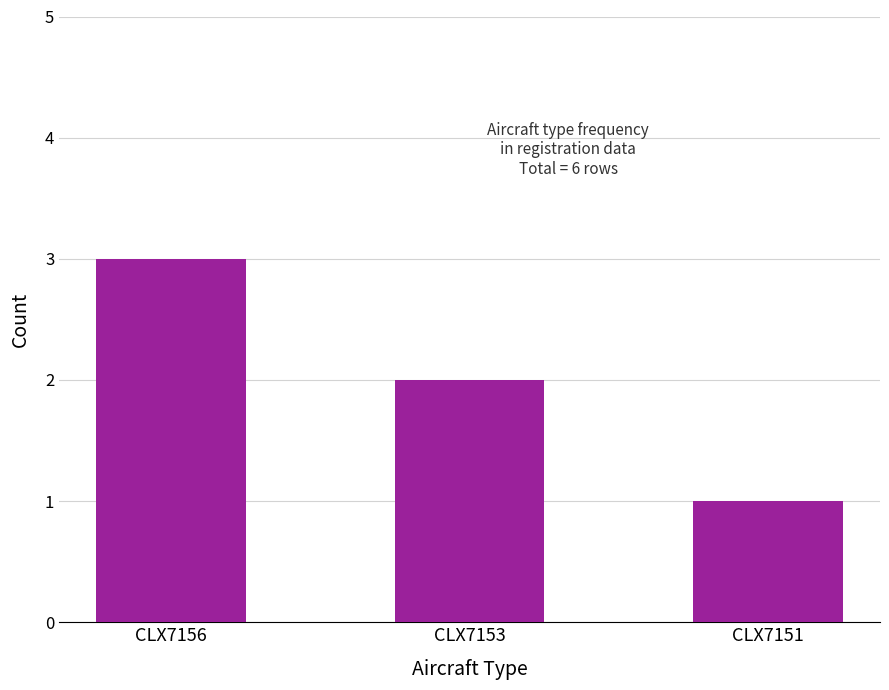

What is the change in value from CLX7153 to CLX7151?

-1